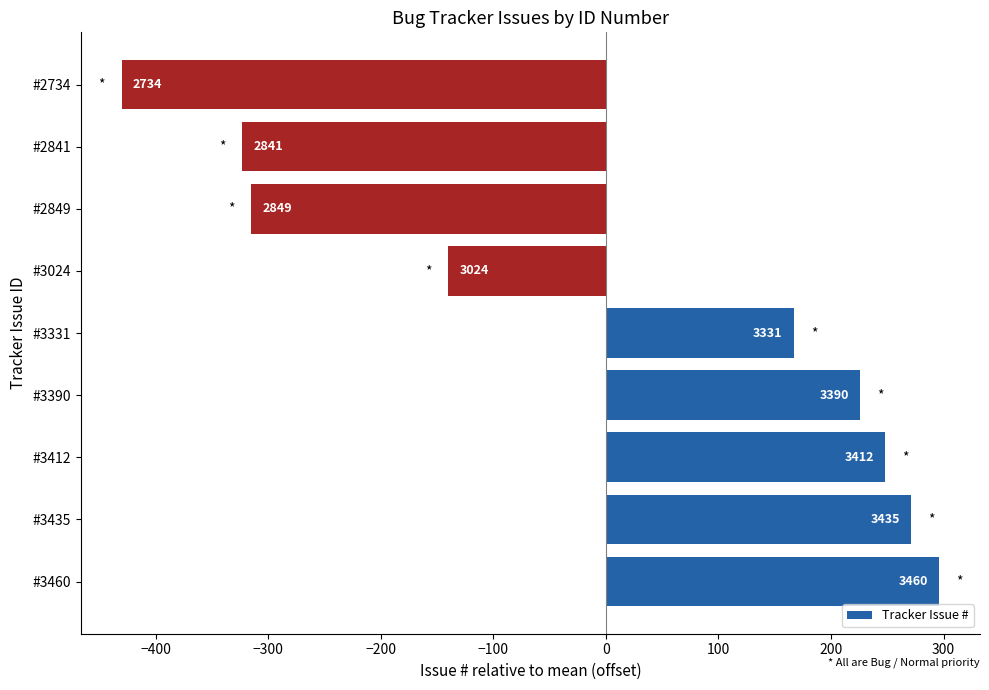

How many bars are there in total?

9